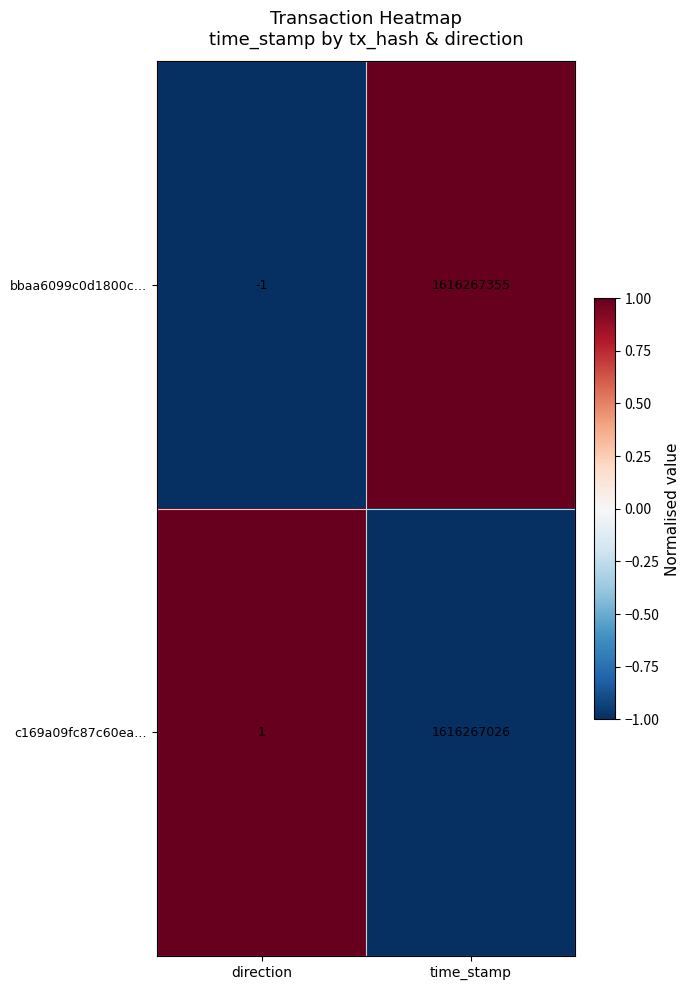

True or false: bbaa6099c0d1800c… has a value of 728881638 at time_stamp.

False